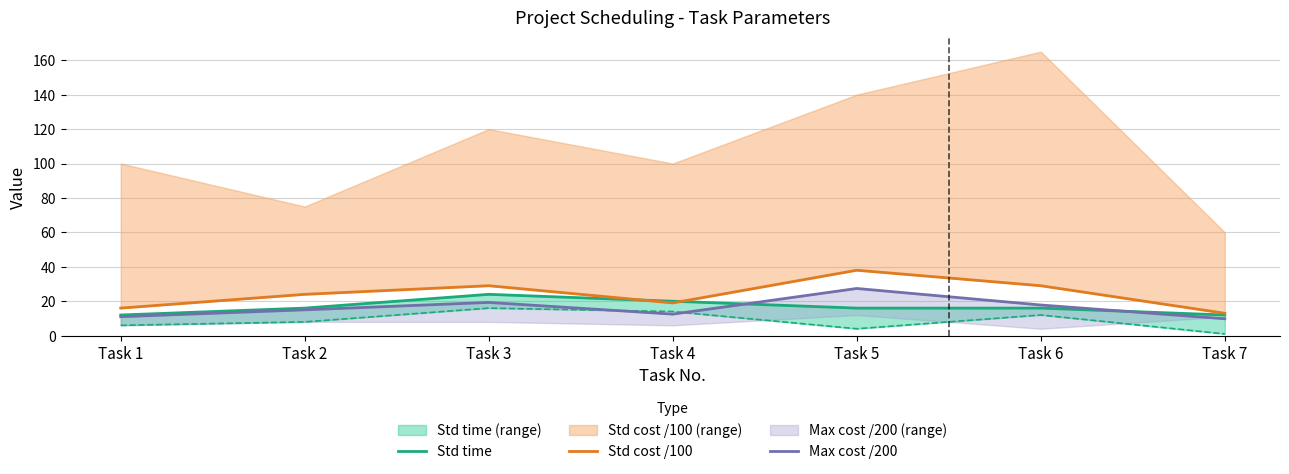

Reading right to left, what are all the values shown in this chart?

Std time: 12.0	16.0	16.0	20.0	24.0	16.0	12.0
Std cost /100: 13.0	29.0	38.0	19.0	29.0	24.0	16.0
Max cost /200: 9.8	17.8	27.4	12.5	19.3	15.0	11.0